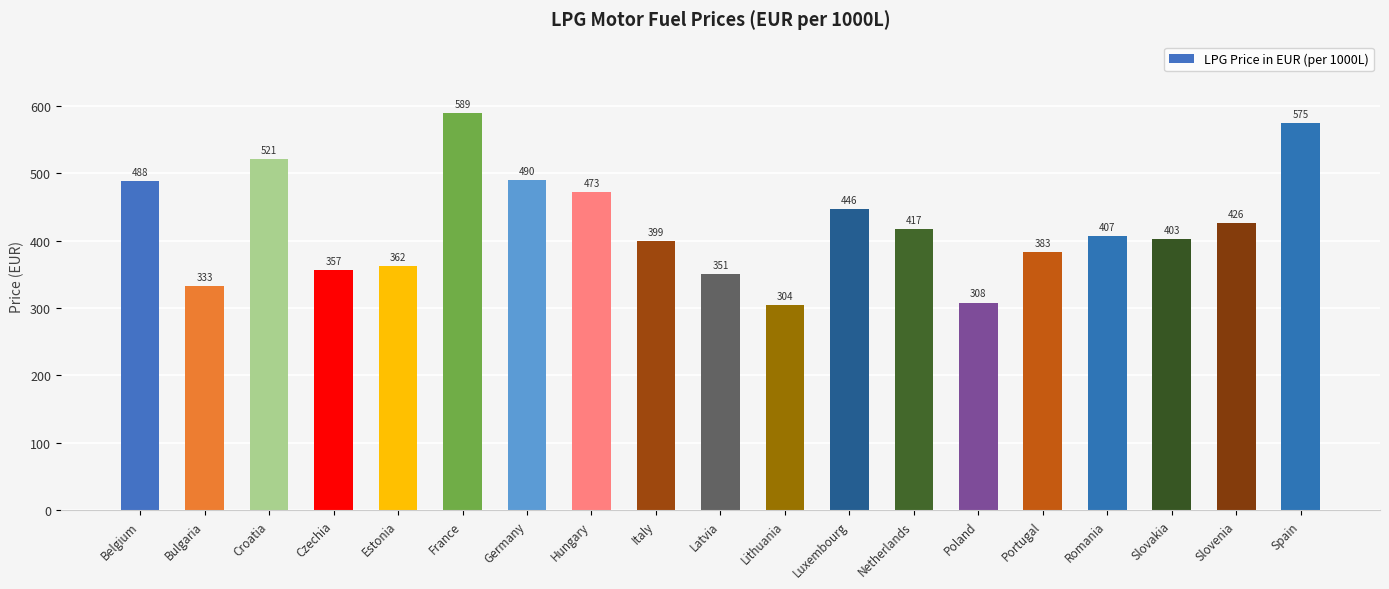

How many data points are less than 407?

9